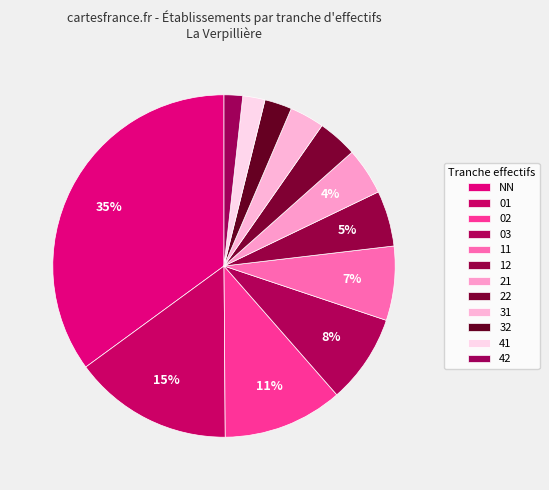

What percentage is the 42 slice, to the nearest percent?

2%